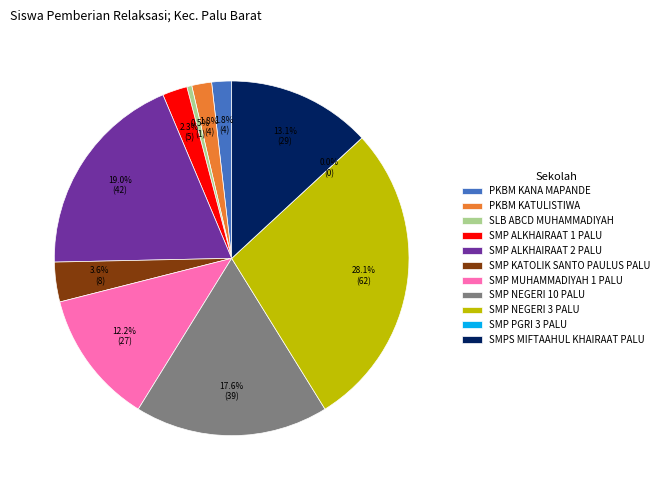

Rank the categories by value from highest to lowest.

SMP NEGERI 3 PALU, SMP ALKHAIRAAT 2 PALU, SMP NEGERI 10 PALU, SMPS MIFTAAHUL KHAIRAAT PALU, SMP MUHAMMADIYAH 1 PALU, SMP KATOLIK SANTO PAULUS PALU, SMP ALKHAIRAAT 1 PALU, PKBM KANA MAPANDE, PKBM KATULISTIWA, SLB ABCD MUHAMMADIYAH, SMP PGRI 3 PALU